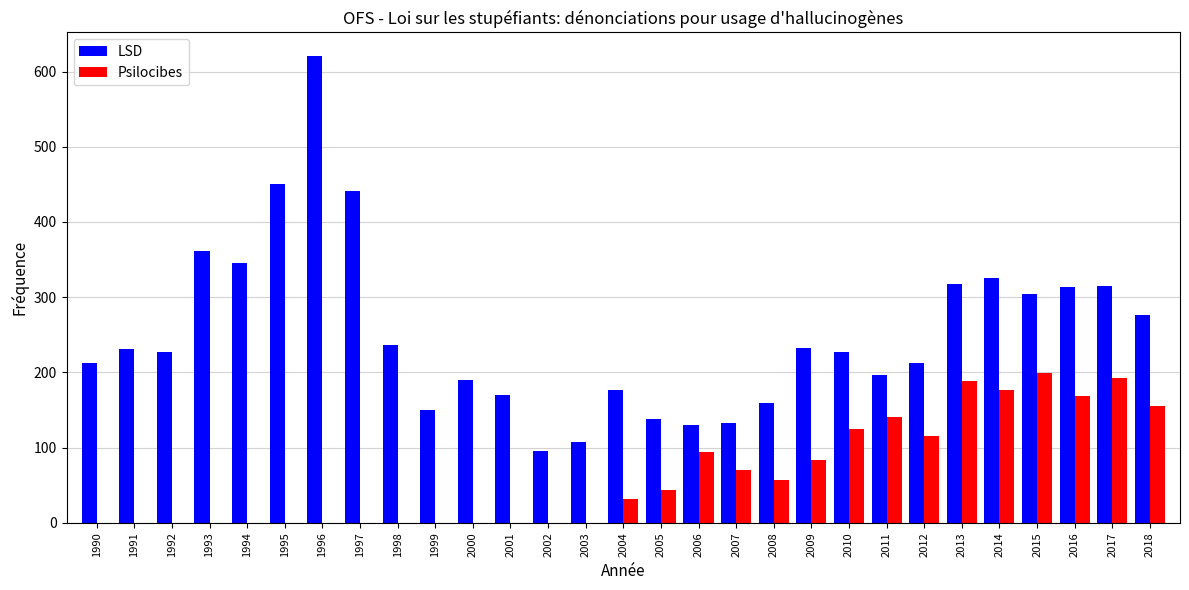

How many groups of bars are there?

29